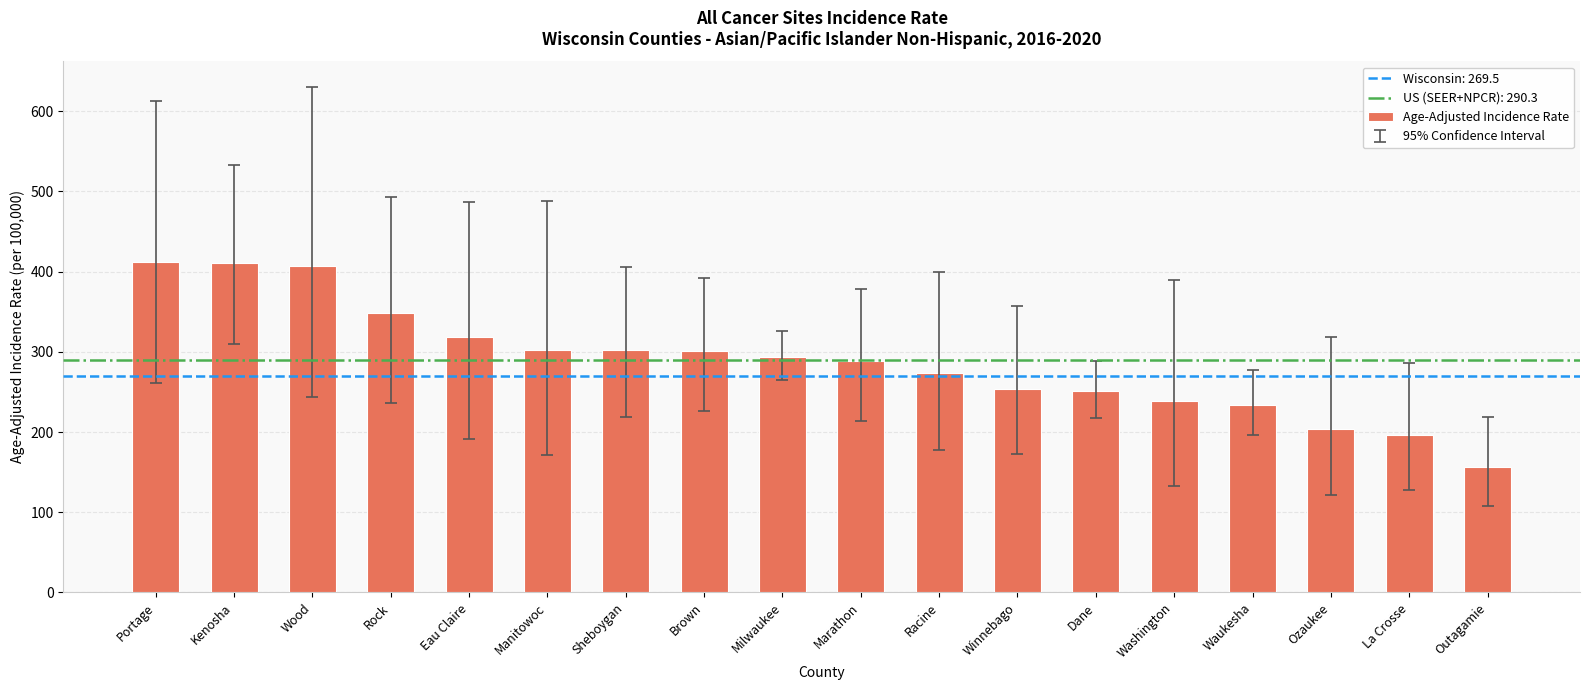

What is the maximum value shown in the chart?

412.5